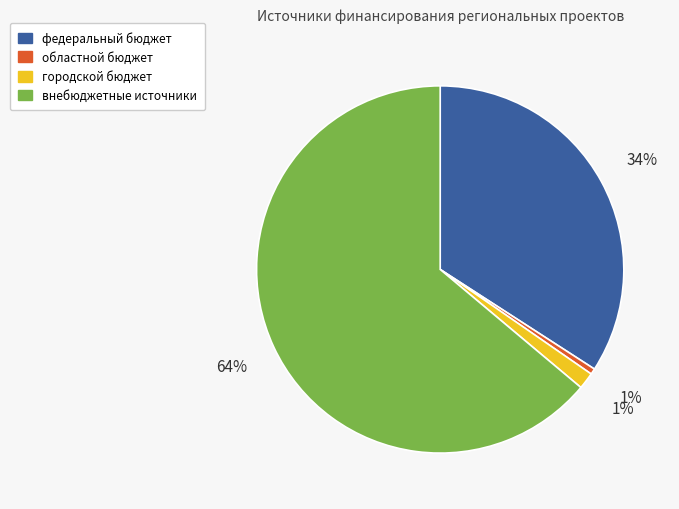

Is the sum of областной бюджет and городской бюджет greater than half?

No